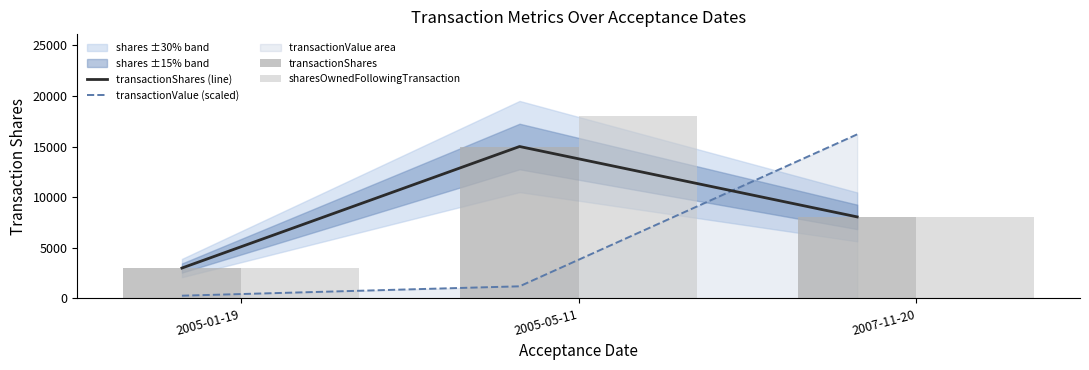

How many distinct data groups are displayed?

4